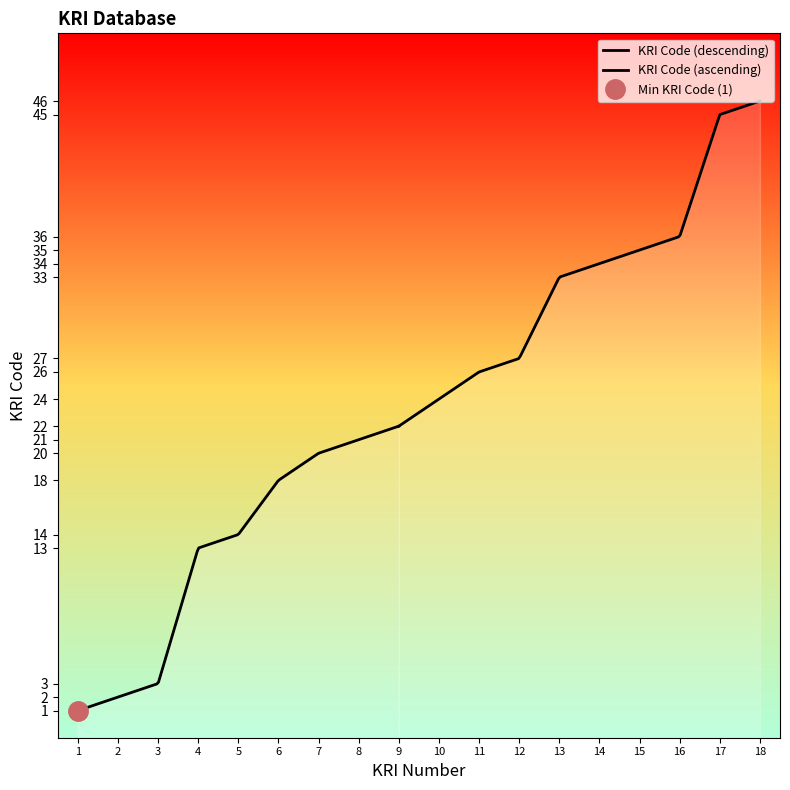

Between 1 and 3, which is larger?

3